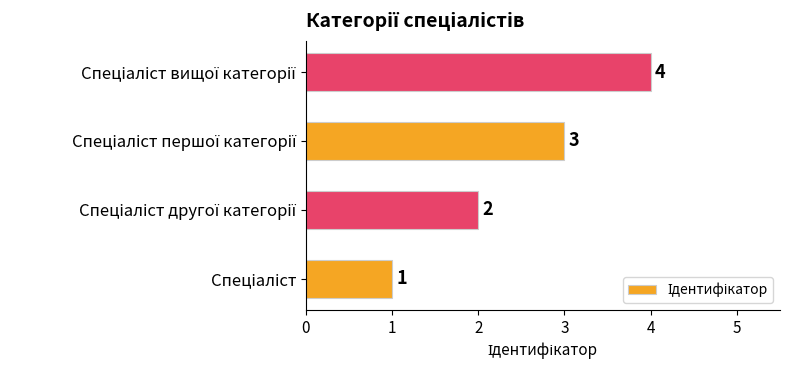

What is the difference between the maximum and minimum values?

3